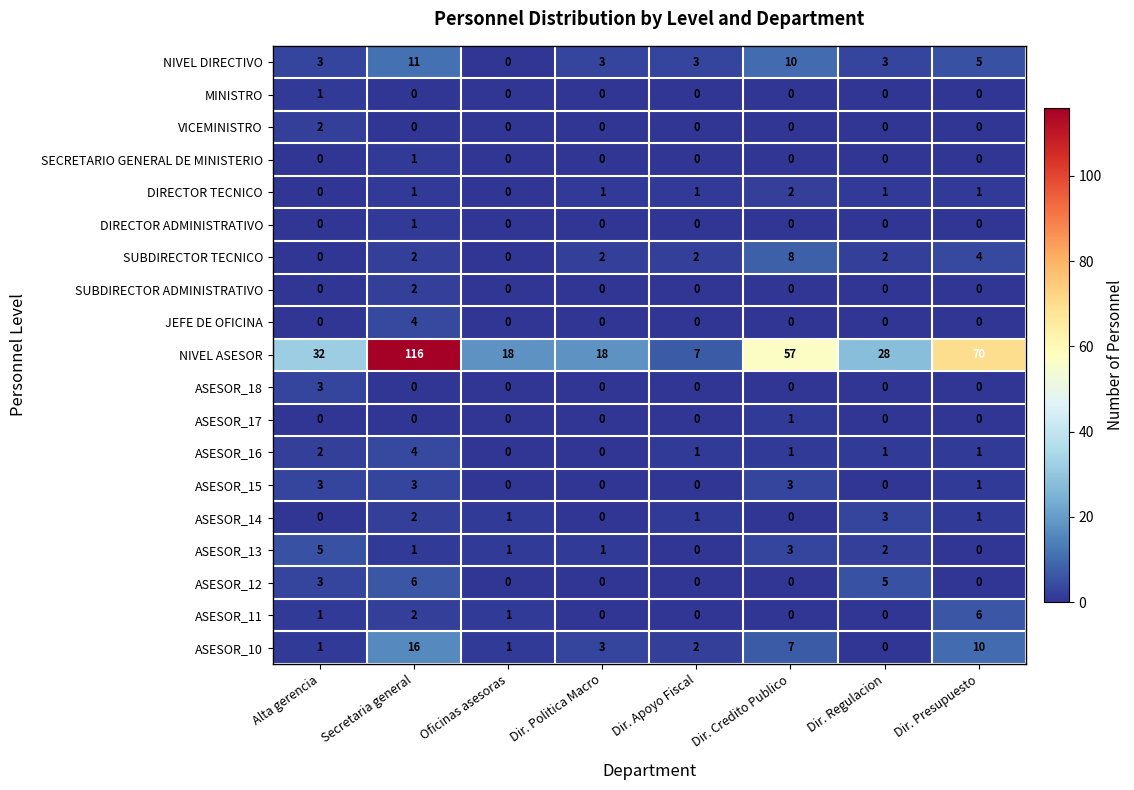

At which category is the sum across all series the highest?

Secretaria general